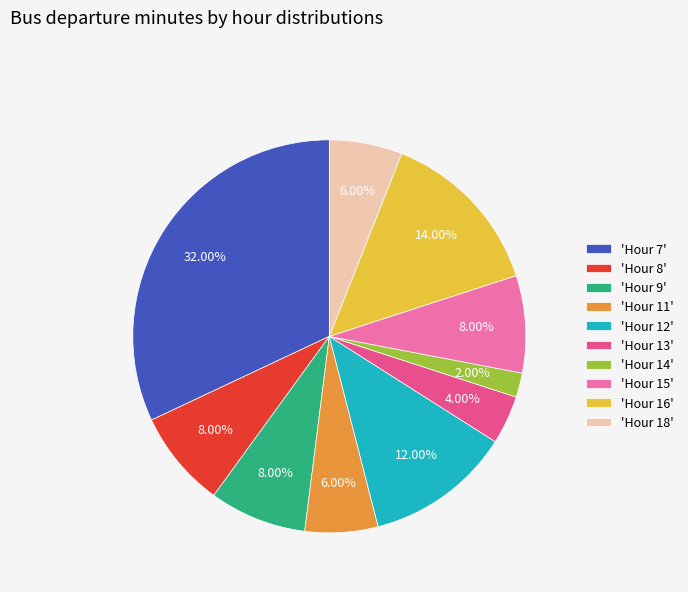

Between 'Hour 16' and 'Hour 15', which is larger?

'Hour 16'